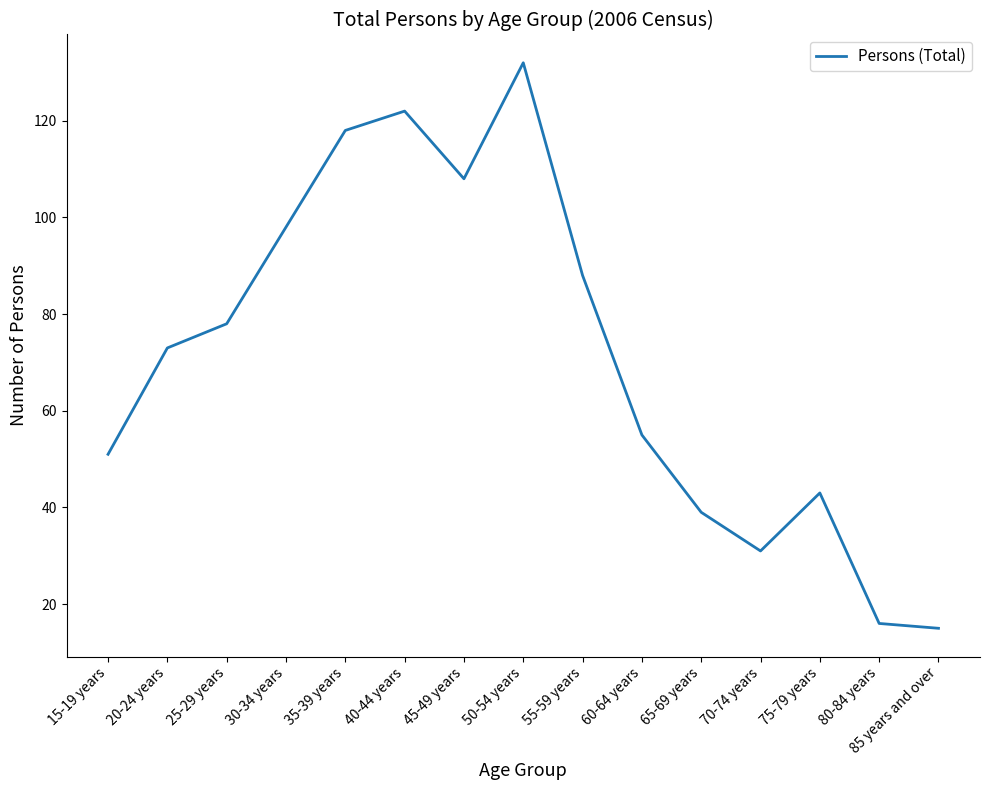

What is the minimum value shown in the chart?

15